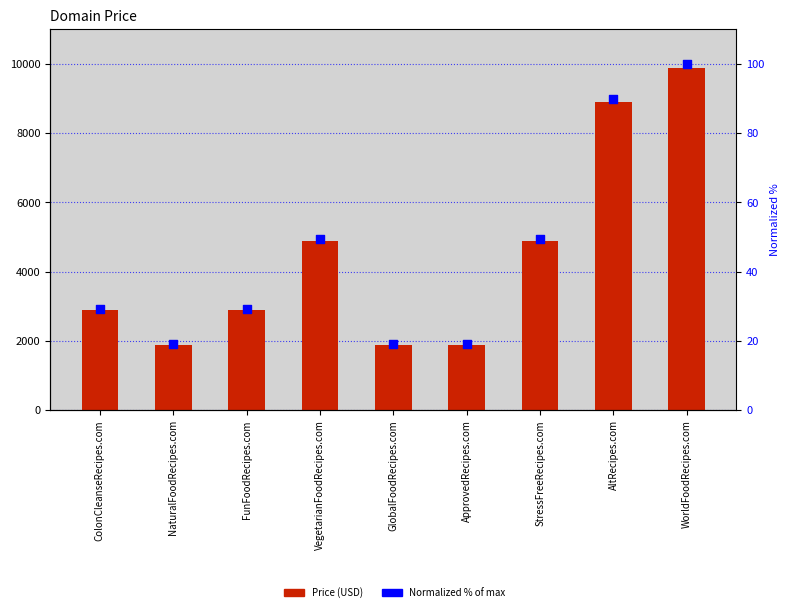

What are all the series names shown in the legend?

Price, Normalized %